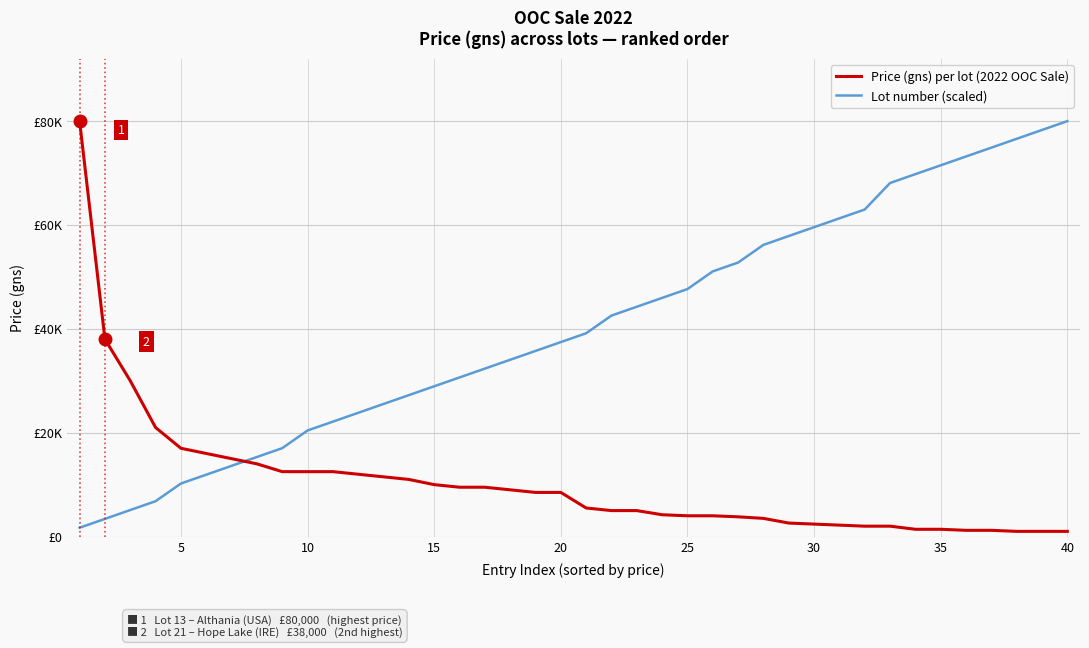

What is the value of the Price (gns) per lot (2022 OOC Sale) point at the 24th from the left?

4200.0